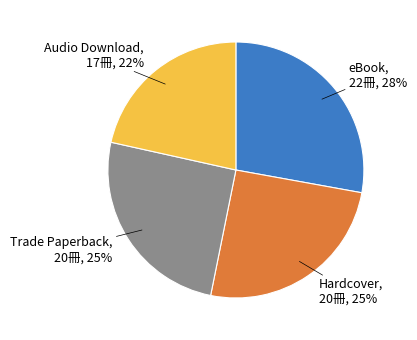

Does Trade Paperback represent more than half of the total?

No